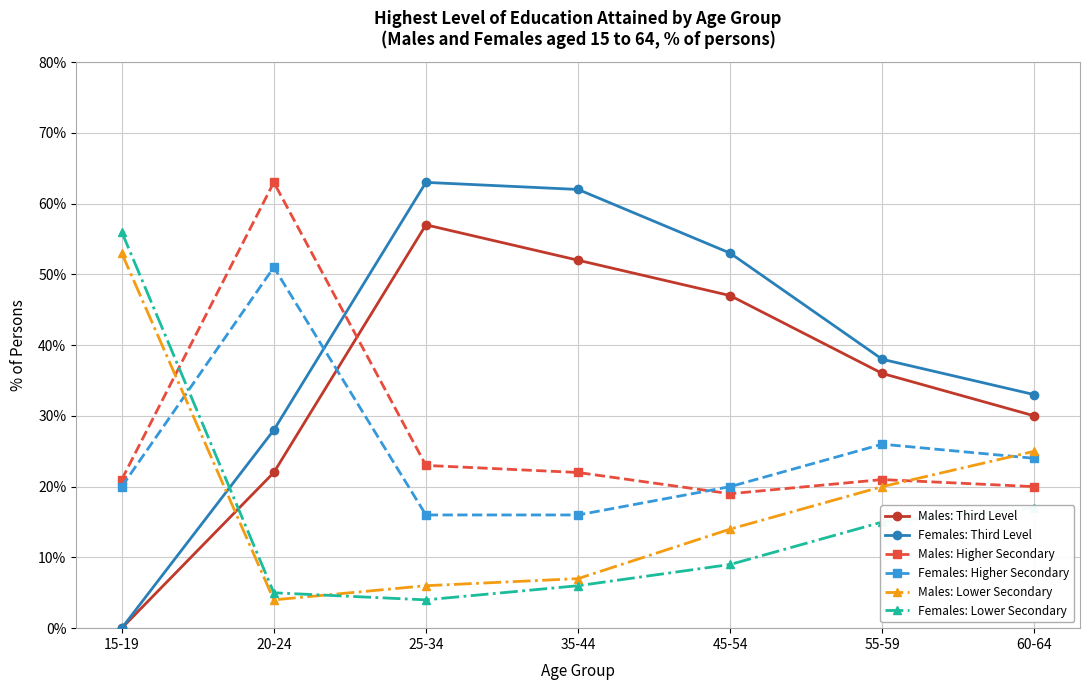

Which series changed the most between 20-24 and 55-59?

Males: Higher Secondary